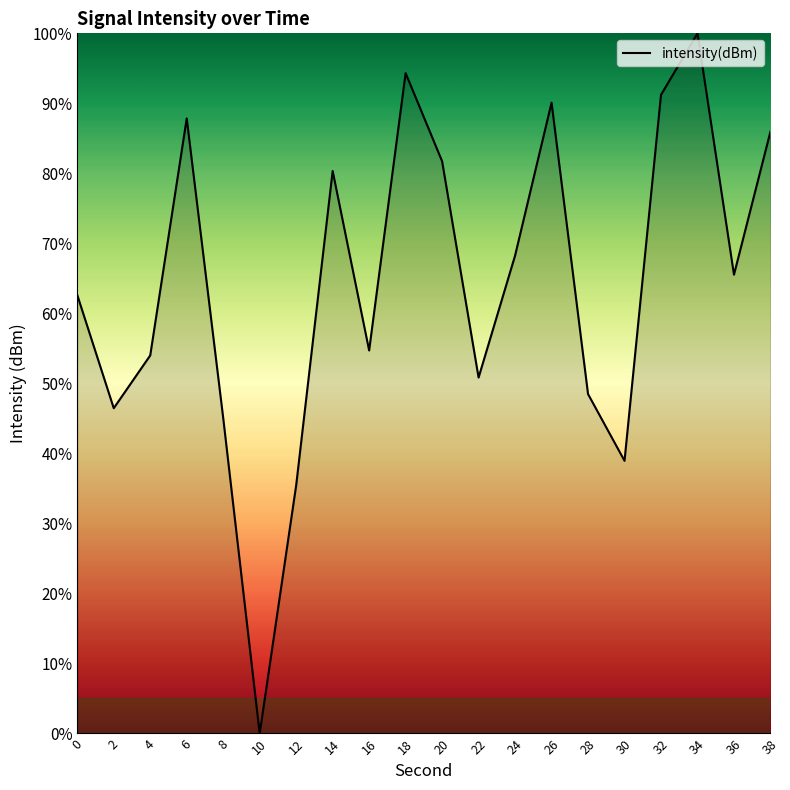

Reading left to right, transcribe all the data shown in this chart.

62.6	46.5	54.0	87.8	45.1	0.0	35.4	80.3	54.7	94.3	81.7	50.8	68.3	90.1	48.5	38.9	91.2	100.0	65.5	86.0